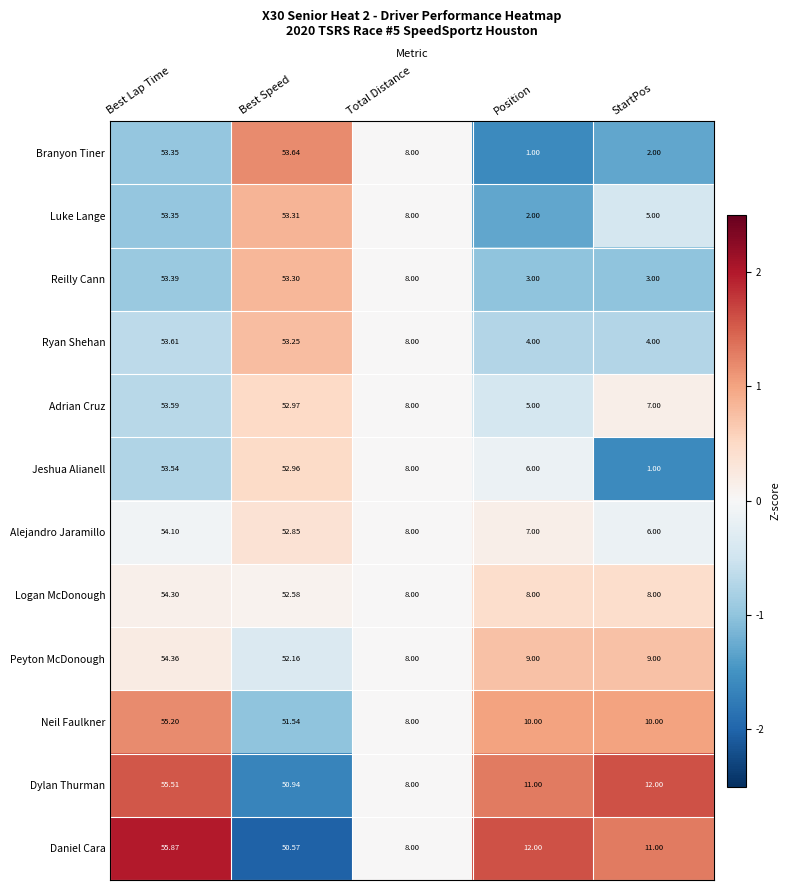

What is the difference between the highest and lowest values at Position?

11.0